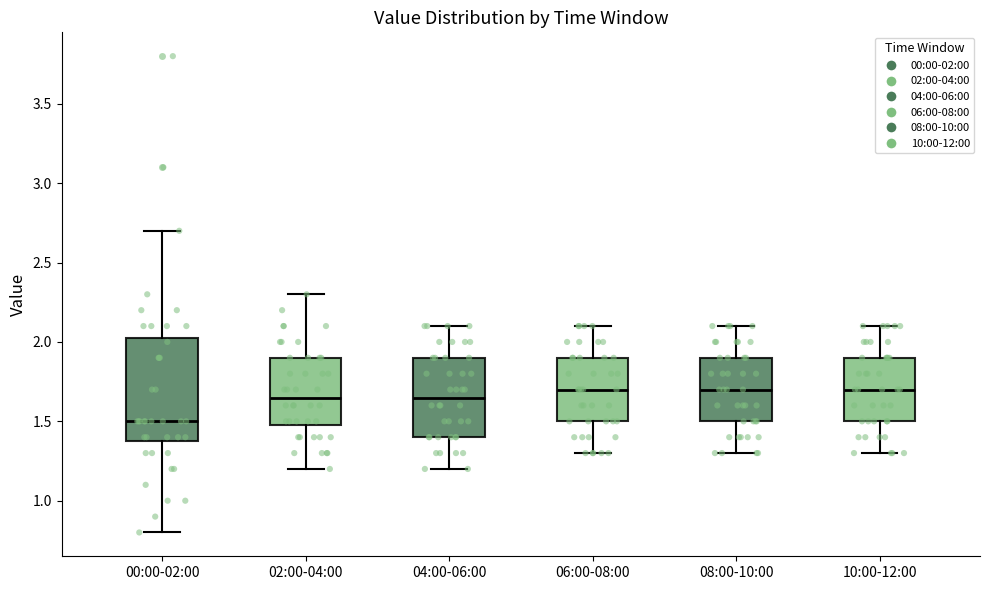

Reading left to right, read every box against the y-axis: the position of its median line, the range the box covers, and the ends of its whiskers. The values are not printed on the chart, so give them approximately, as read against the axis.

00:00-02:00: median 1.50, box 1.40 to 2.05, whiskers 0.80 to 2.70
02:00-04:00: median 1.65, box 1.50 to 1.90, whiskers 1.20 to 2.30
04:00-06:00: median 1.65, box 1.40 to 1.90, whiskers 1.20 to 2.10
06:00-08:00: median 1.70, box 1.50 to 1.90, whiskers 1.30 to 2.10
08:00-10:00: median 1.70, box 1.50 to 1.90, whiskers 1.30 to 2.10
10:00-12:00: median 1.70, box 1.50 to 1.90, whiskers 1.30 to 2.10